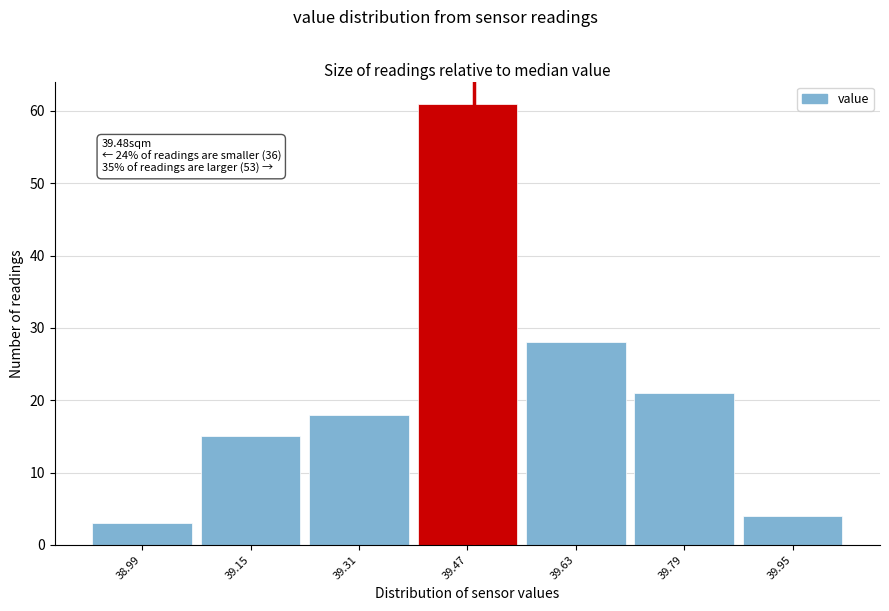

Over which range of the x-axis is the bar tallest?

39.39 to 39.55